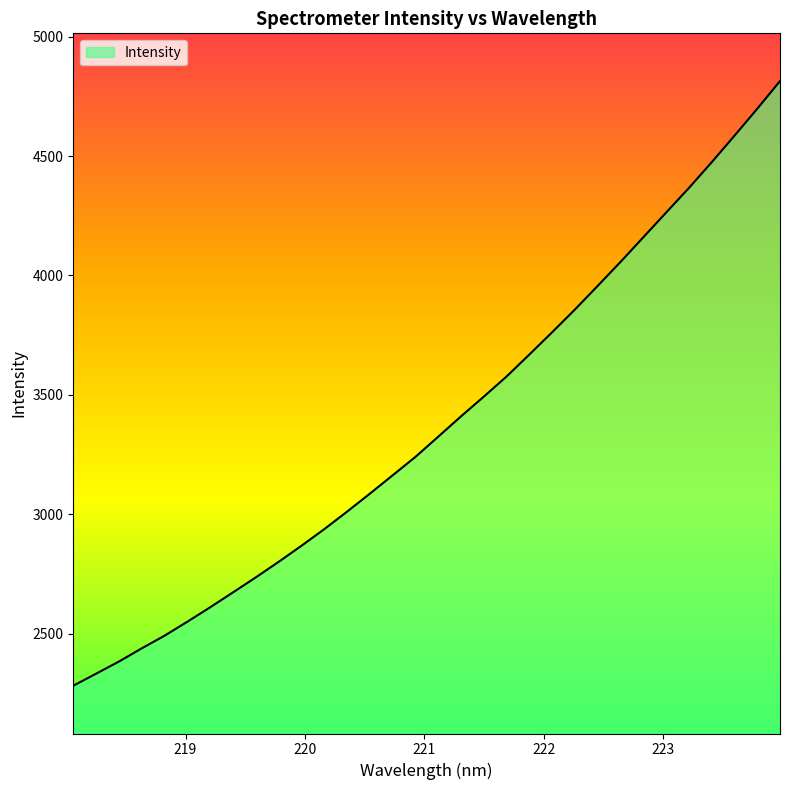

What is the smallest value displayed?

2282.5